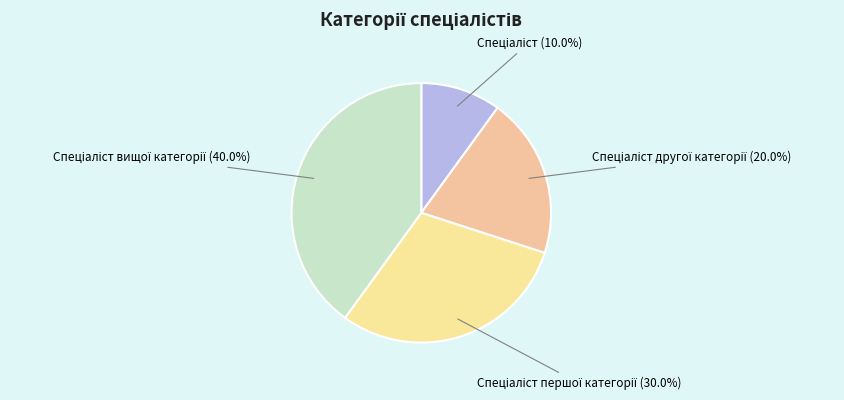

Is there a majority slice in this chart?

No